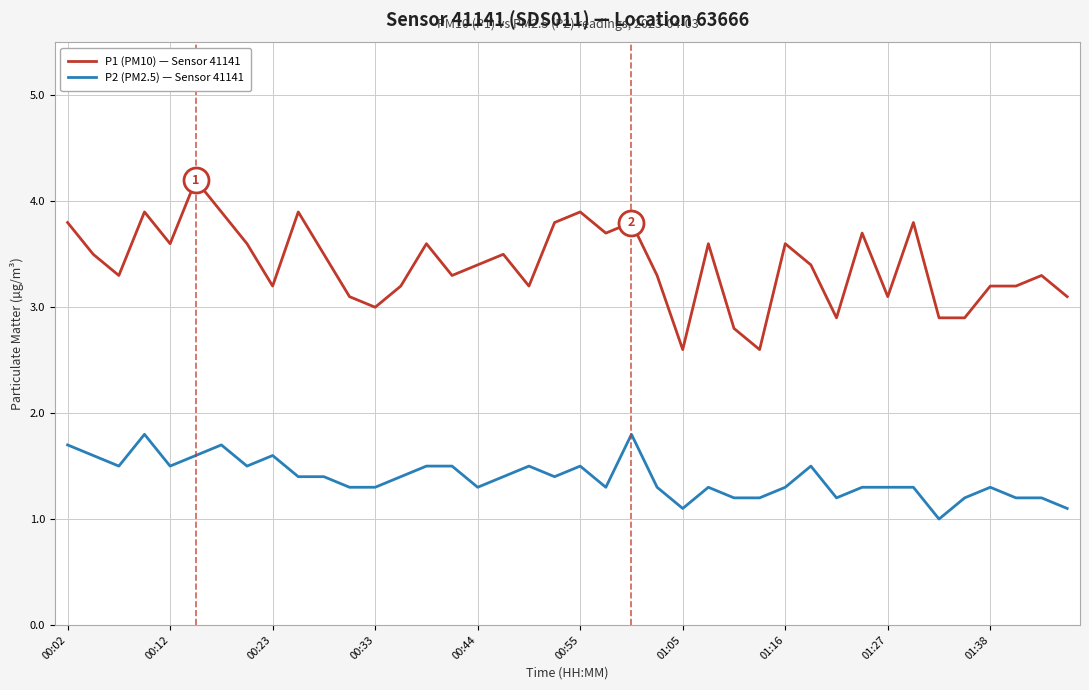

What is the maximum value shown in the chart?

4.2